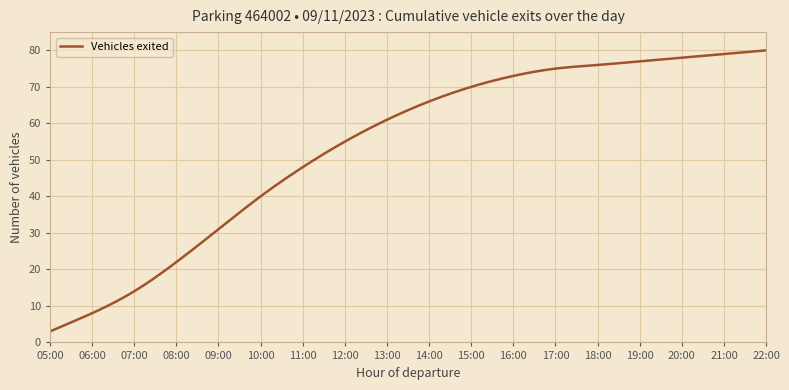

What is the difference between the maximum and second lowest values?

76.7